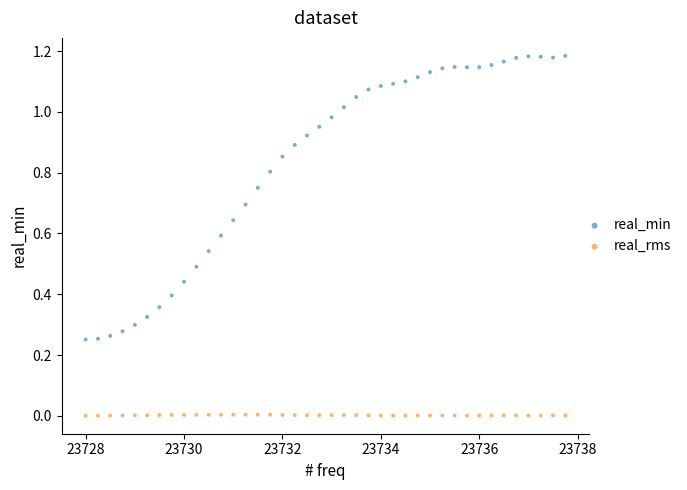

Which series reaches the maximum Y coordinate?

real_min